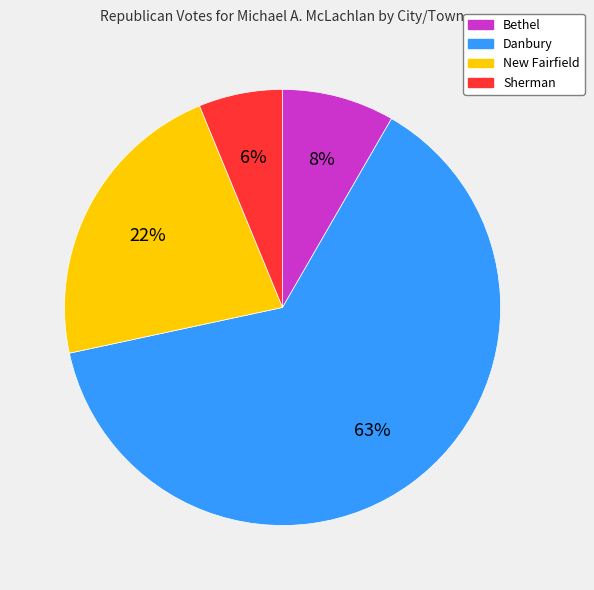

To the nearest percent, what portion does Sherman represent?

6%